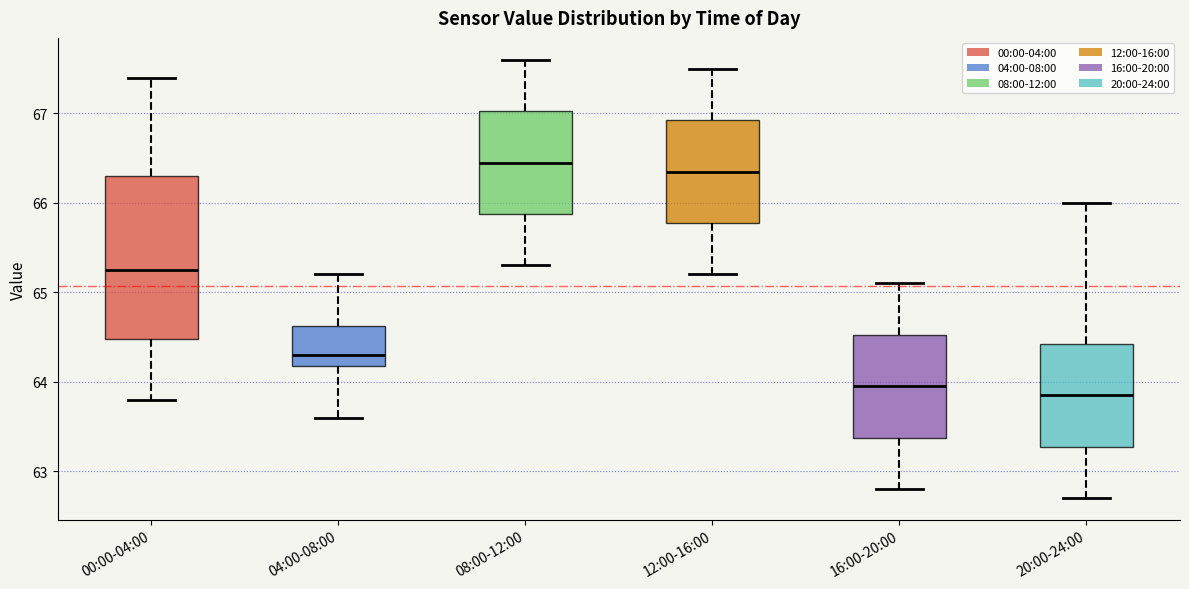

Reading left to right, transcribe this box plot: for each box, give where its median line is, the range the box spans, and where its two whiskers end, as read against the y-axis. The values are not printed on the chart, so give them approximately, as read against the axis.

00:00-04:00: median 65.3, box 64.5 to 66.3, whiskers 63.8 to 67.4
04:00-08:00: median 64.3, box 64.2 to 64.6, whiskers 63.6 to 65.2
08:00-12:00: median 66.5, box 65.9 to 67.0, whiskers 65.3 to 67.6
12:00-16:00: median 66.4, box 65.8 to 66.9, whiskers 65.2 to 67.5
16:00-20:00: median 64.0, box 63.4 to 64.5, whiskers 62.8 to 65.1
20:00-24:00: median 63.9, box 63.3 to 64.4, whiskers 62.7 to 66.0